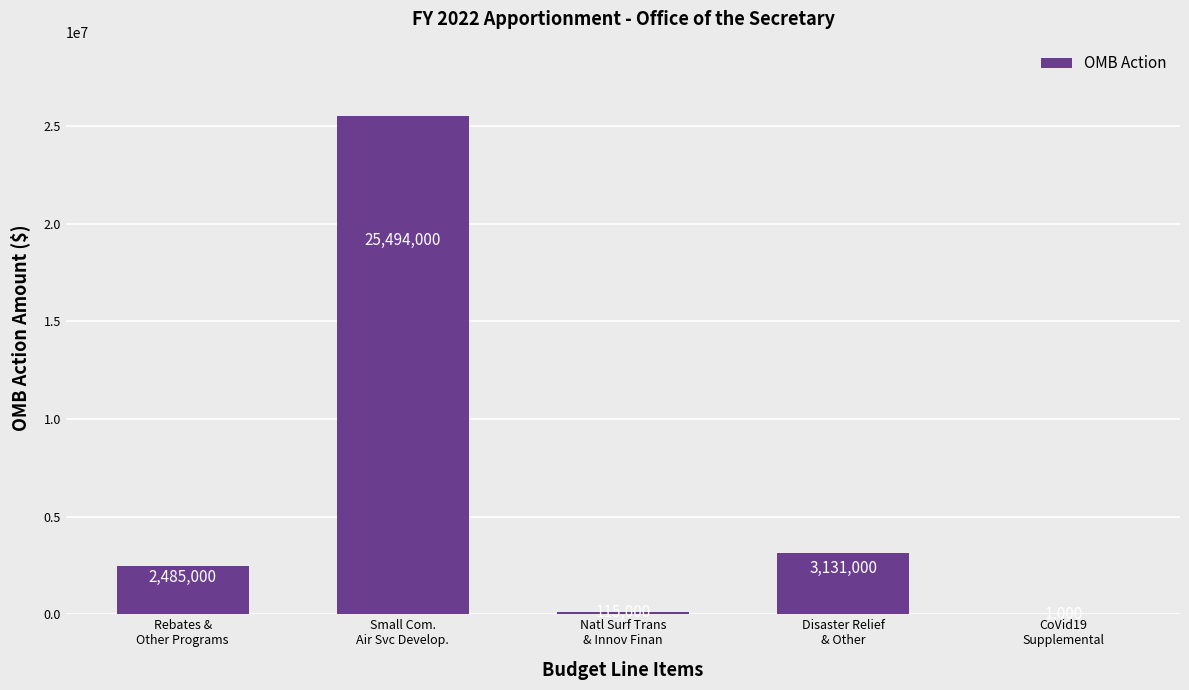

What is the greatest value displayed?

25494000